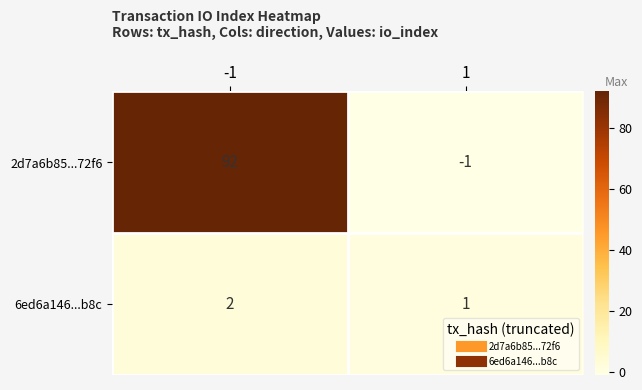

What is the highest value of the 2d7a6b85...72f6 series?

92